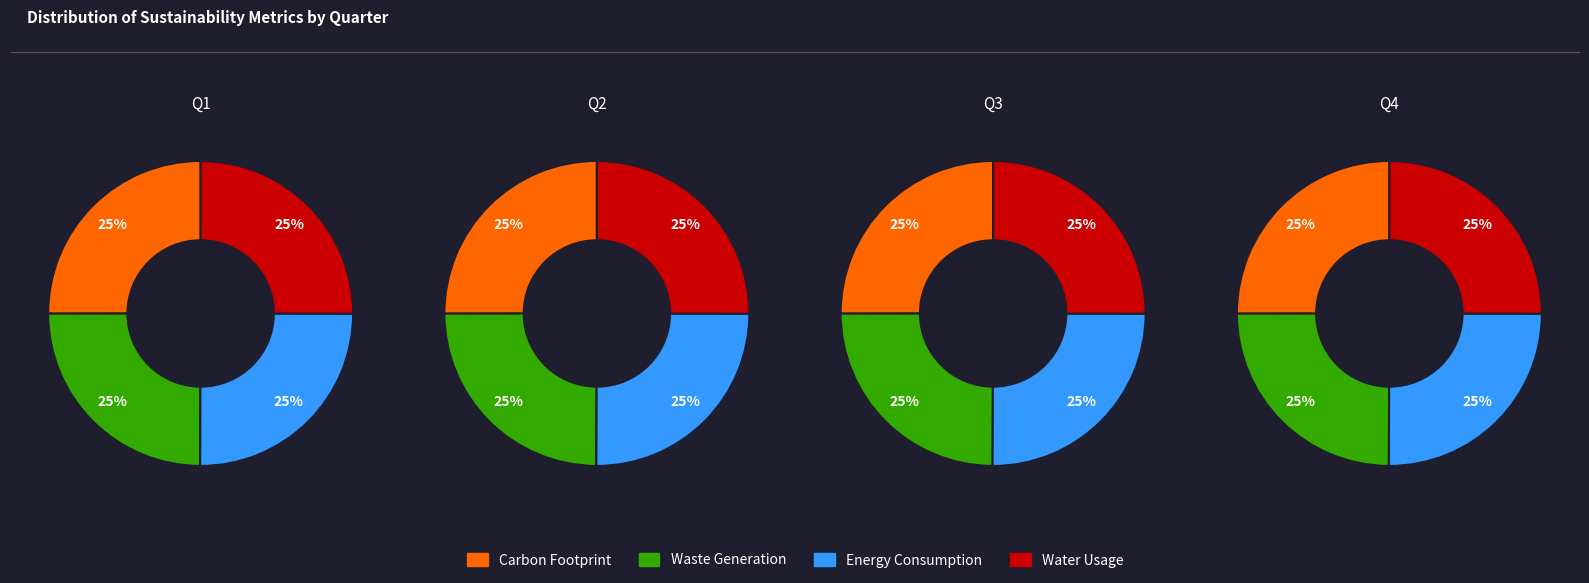

Does 1 account for over 50% of the chart?

No